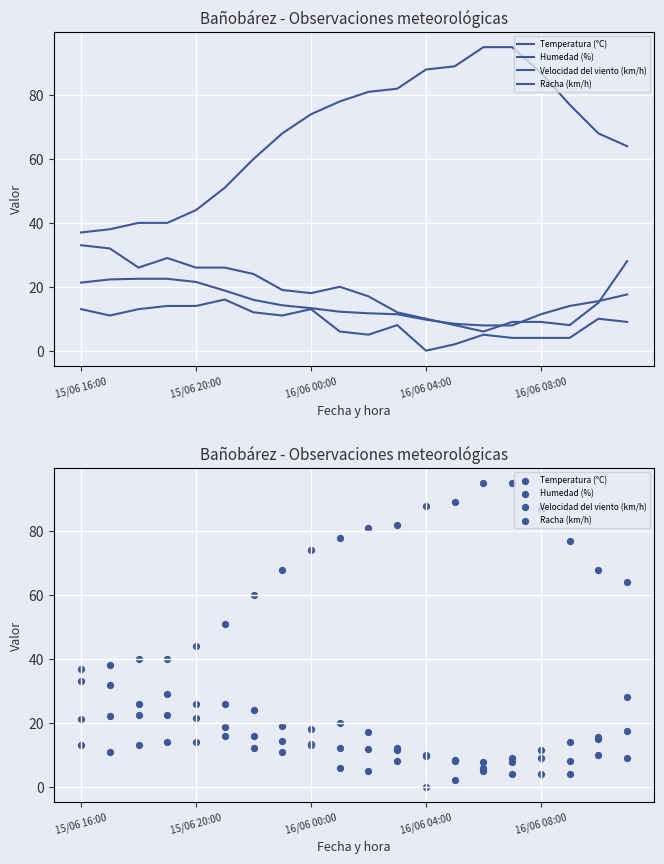

At which category is the sum across all series the highest?

19